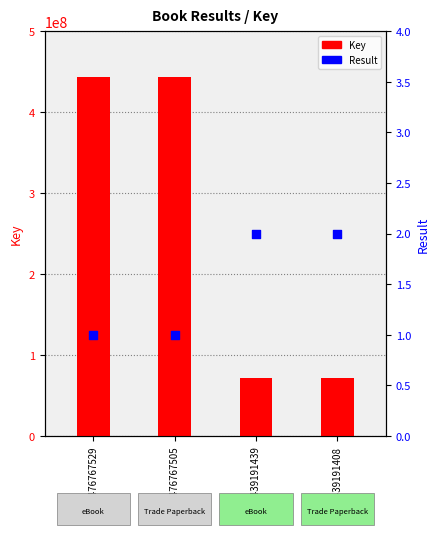

At which category is the sum across all series the highest?

9781476767529